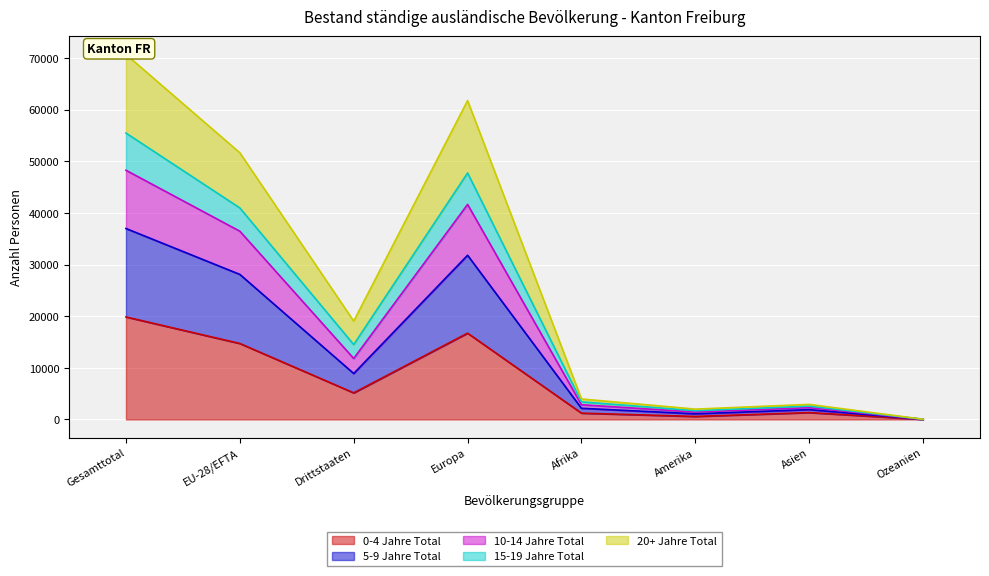

Is it true that 10-14 Jahre Total equals 21246 at Gesamttotal?

False